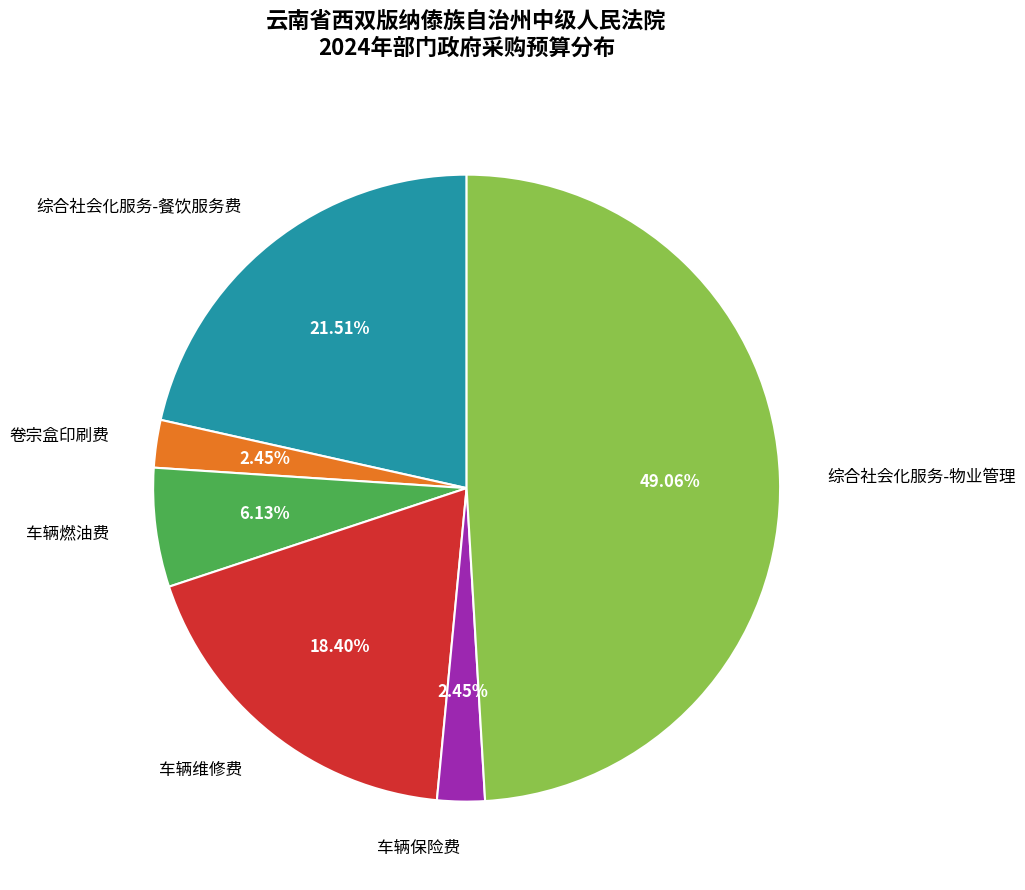

True or false: 车辆维修费 accounts for 18% of the total.

True